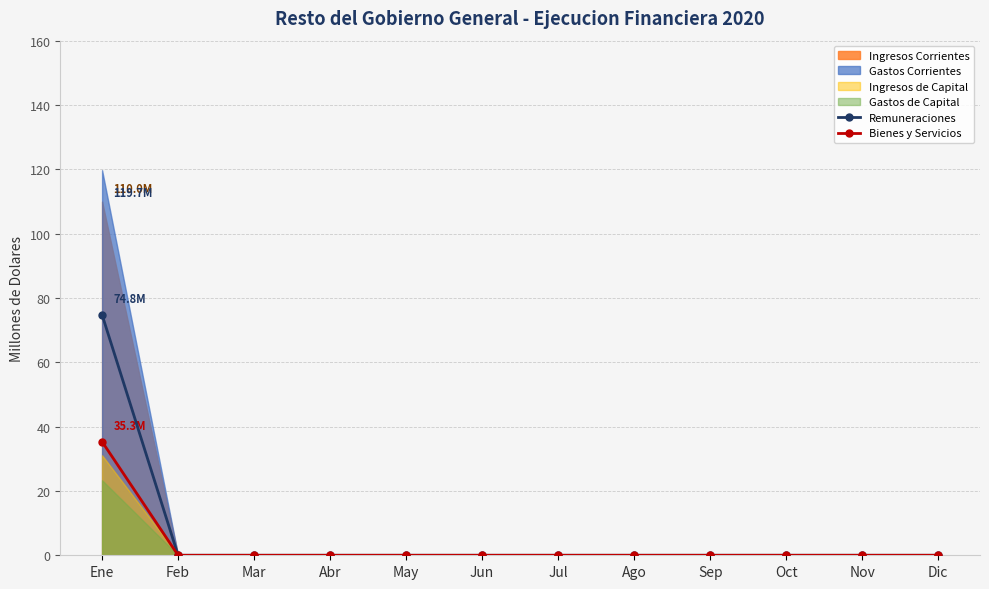

At which category is the sum across all series the highest?

Ene